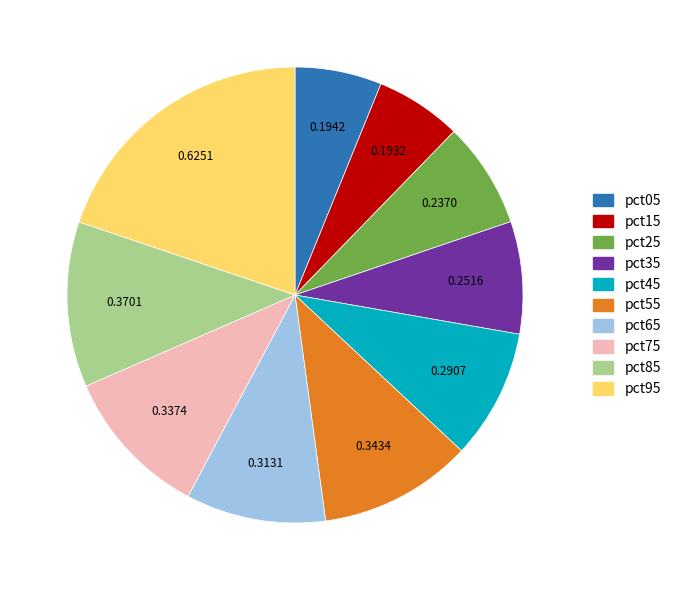

Is the sum of pct85 and pct25 greater than half?

No